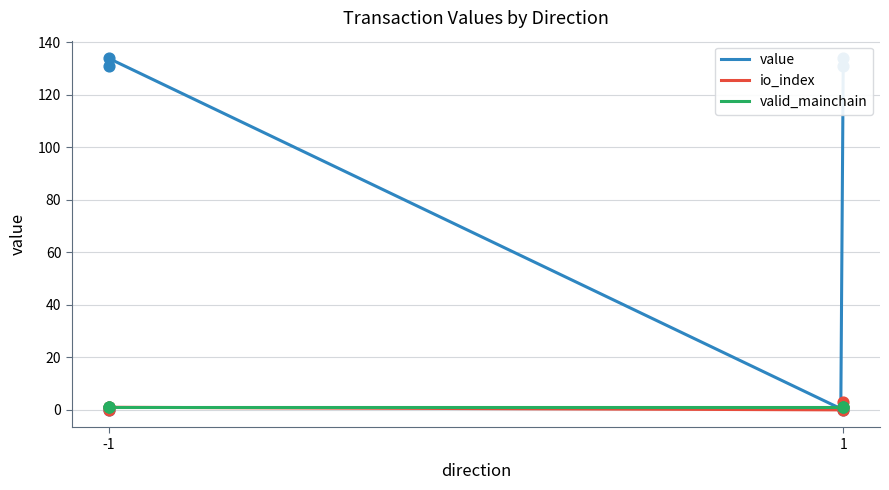

At how many categories does at least one series exceed 11?

4